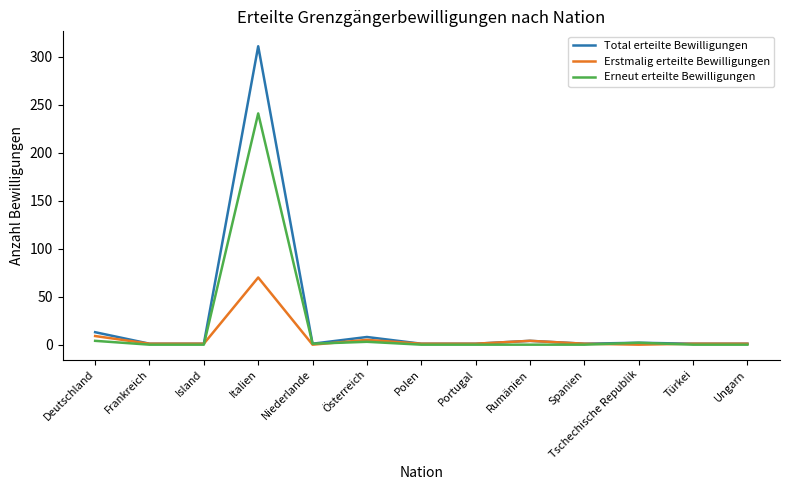

At which category is the sum across all series the highest?

Italien